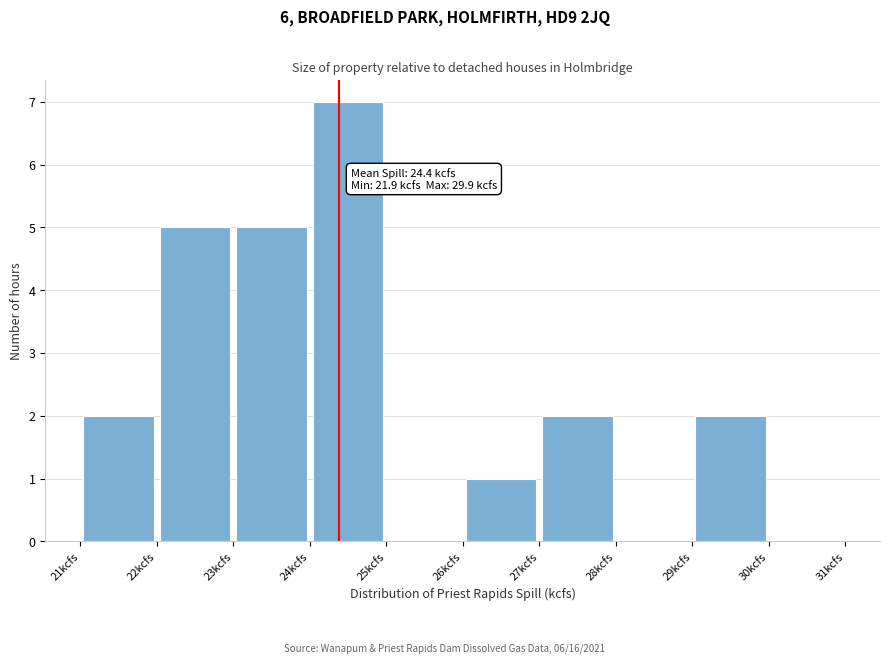

Over which range of the x-axis is the bar tallest?

24 to 25